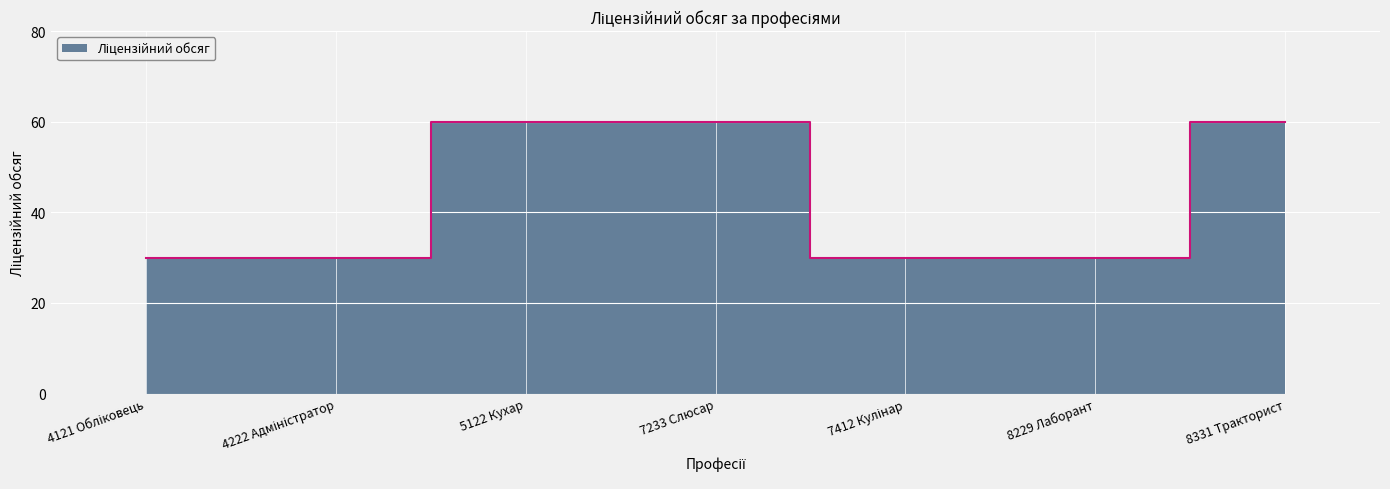

What position from the right is 8229 Лаборант?

2